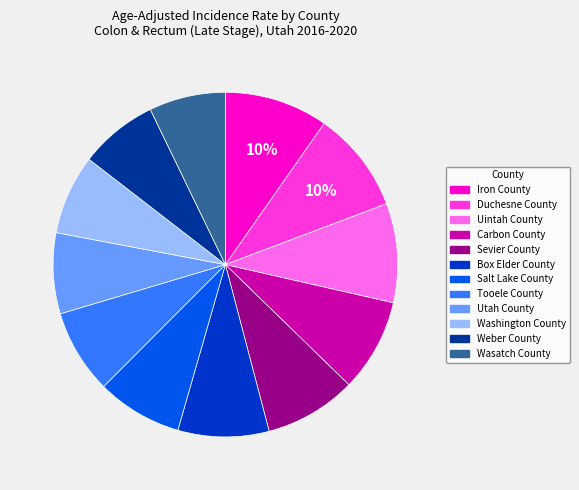

Which has a higher value, Washington County or Carbon County?

Carbon County